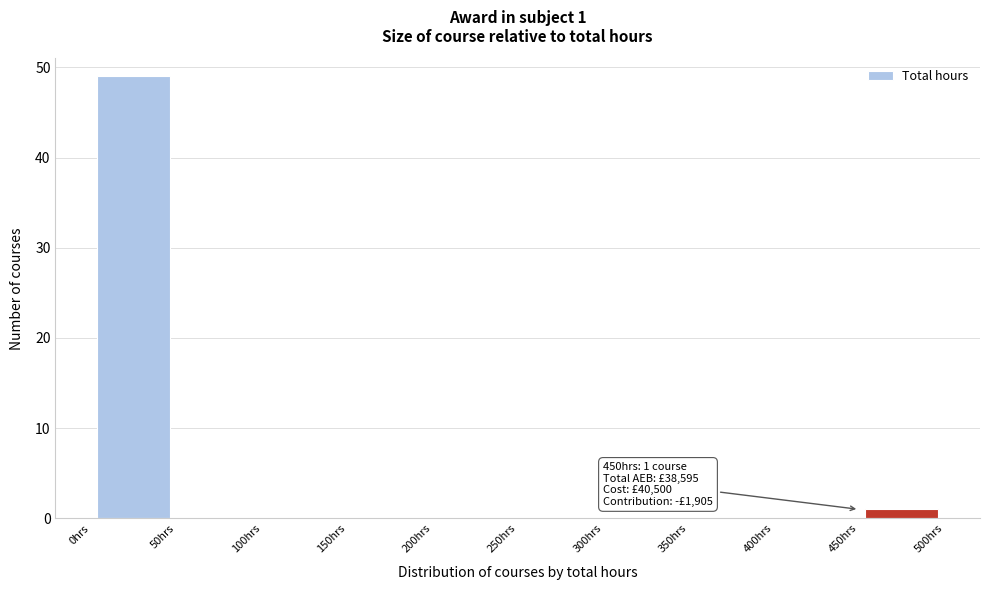

Over which range of the x-axis is the bar tallest?

0 to 50